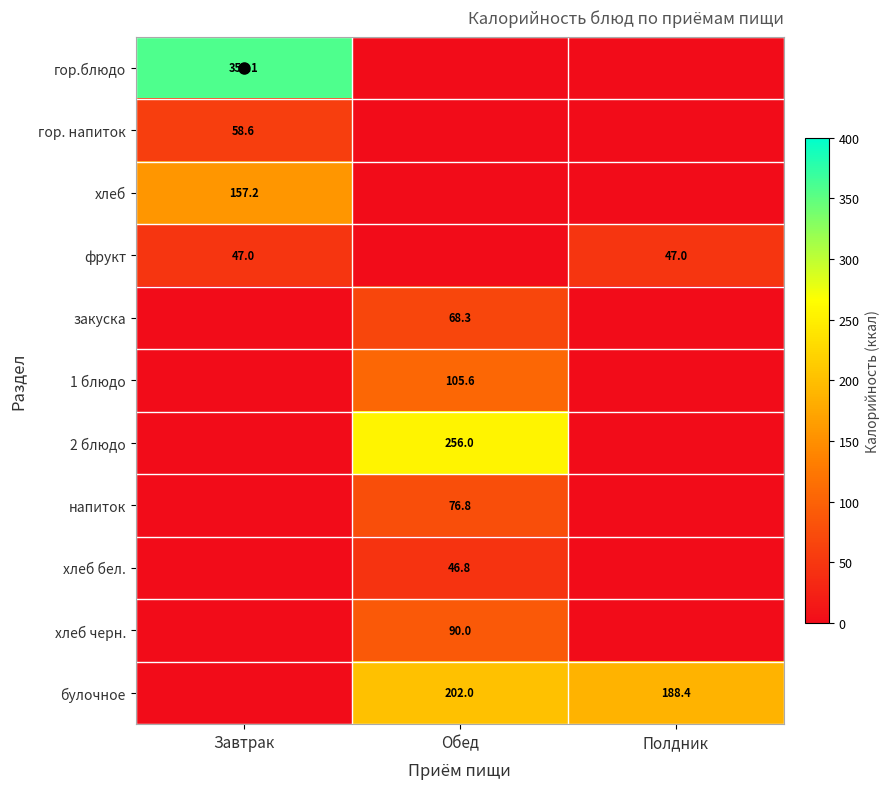

Rank the series at Завтрак from lowest to highest value.

закуска, 1 блюдо, 2 блюдо, напиток, хлеб бел., хлеб черн., булочное, фрукт, гор. напиток, хлеб, гор.блюдо